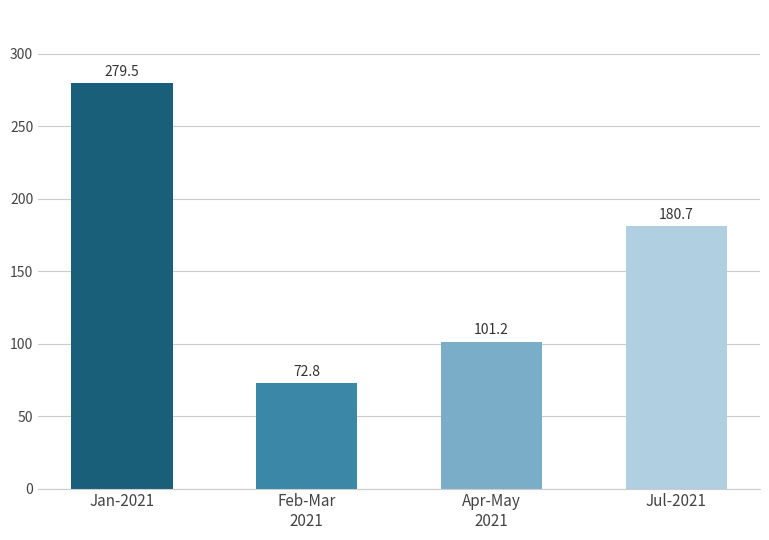

Between Jan-2021 and Jul-2021, which is larger?

Jan-2021